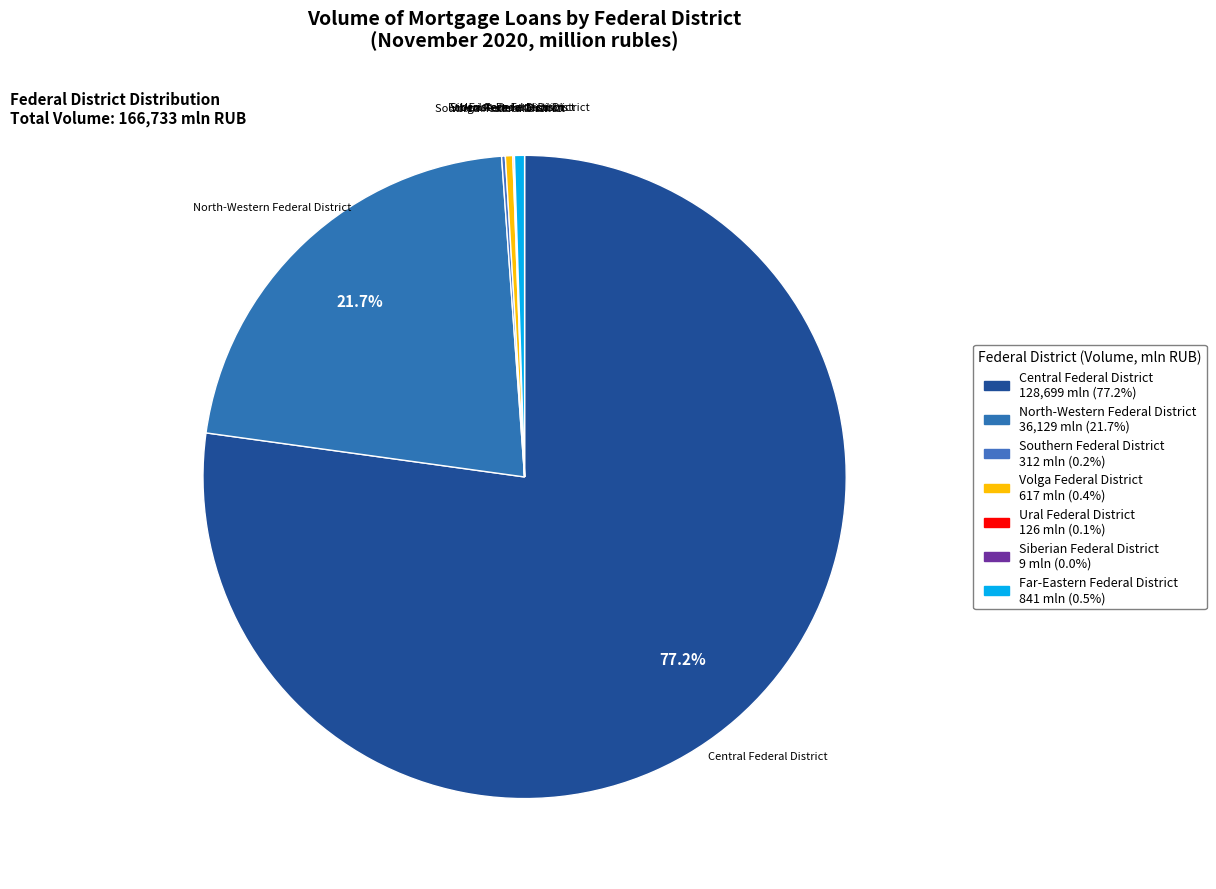

Which category has the biggest portion of the pie?

Central Federal District